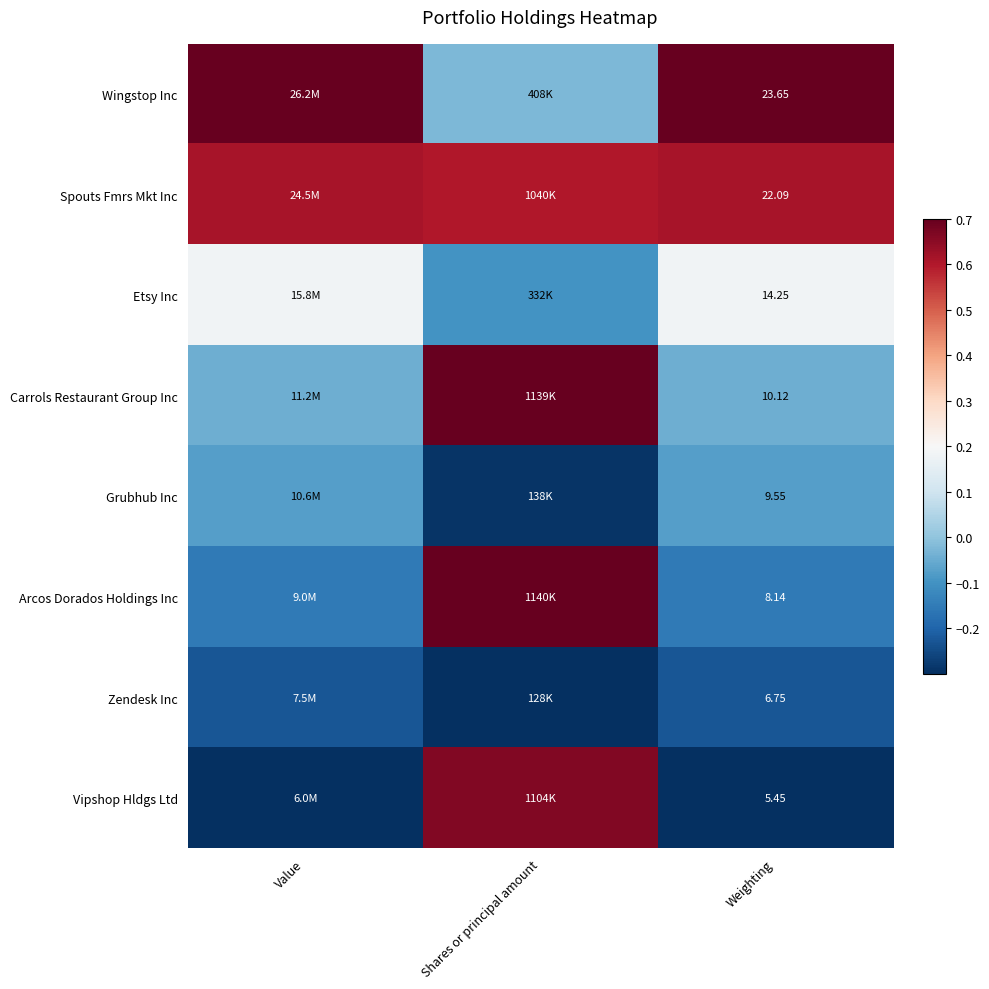

List the labels in order of Zendesk Inc value, largest first.

Value, Weighting, Shares or principal amount